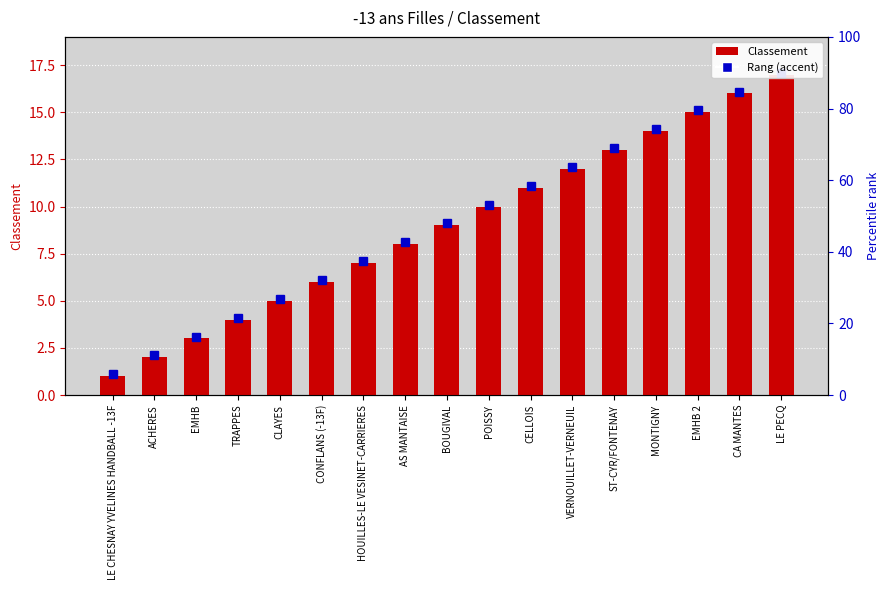

What is the average value?

9